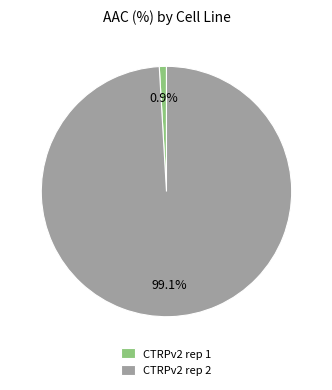

Which has a higher value, CTRPv2 rep 2 or CTRPv2 rep 1?

CTRPv2 rep 2